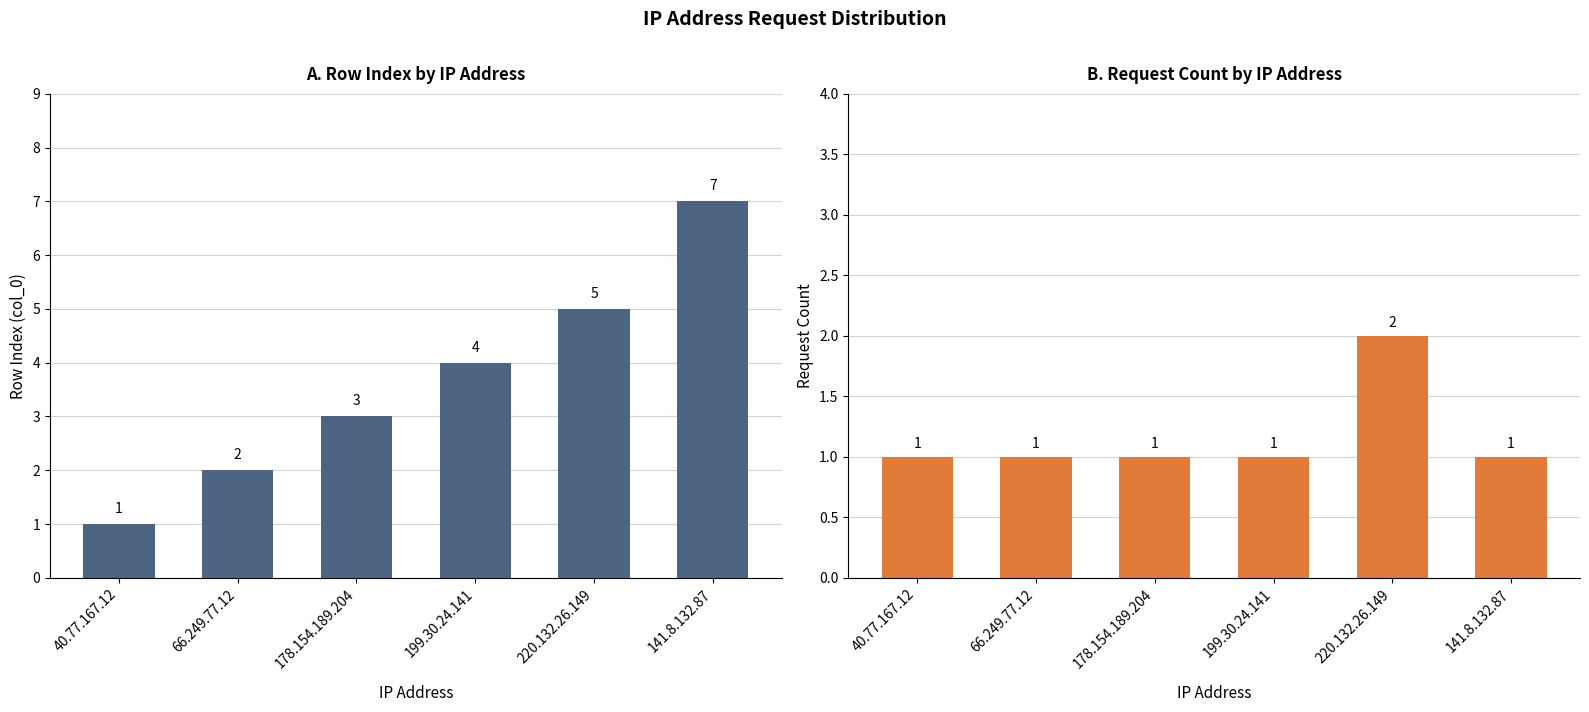

What is the average value of the Row Index (col_0) series?

4